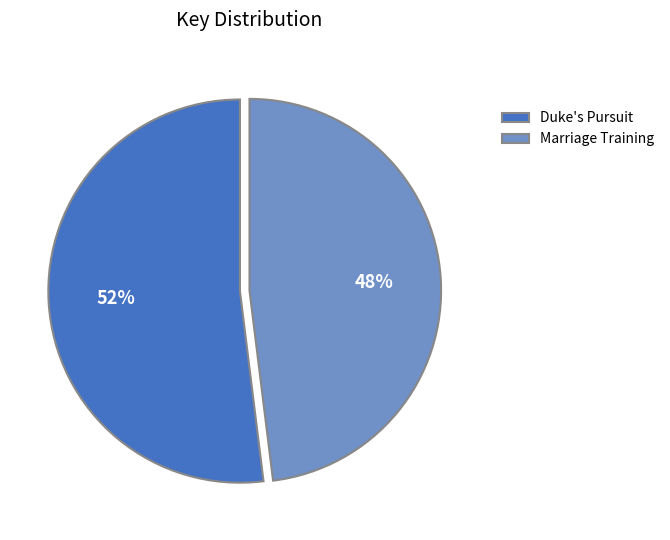

Which category has the biggest portion of the pie?

Duke's Pursuit